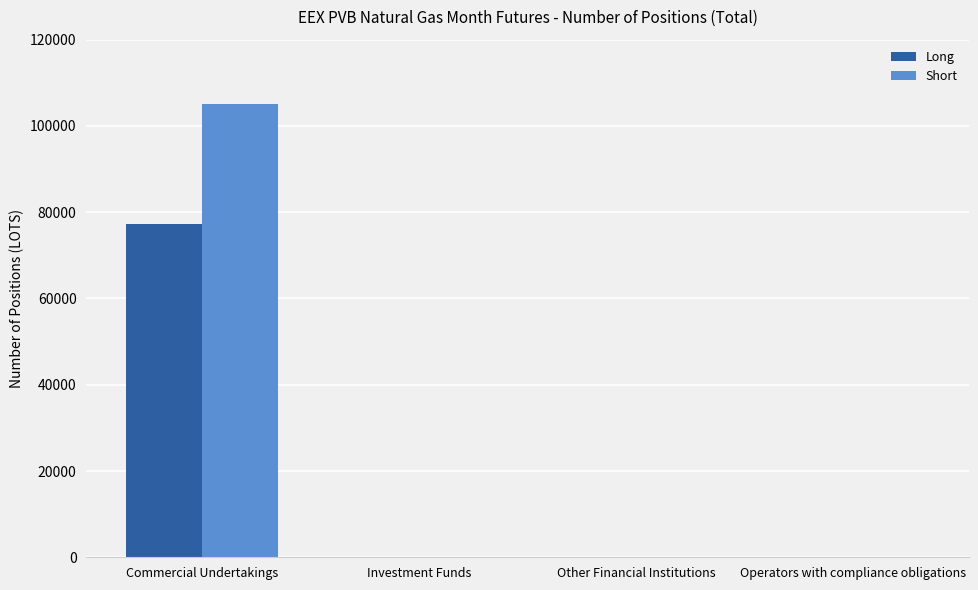

Reading left to right, extract all data points from this chart.

Long: Commercial Undertakings=77160	Investment Funds=0	Other Financial Institutions=0	Operators with compliance obligations=0
Short: Commercial Undertakings=105180	Investment Funds=0	Other Financial Institutions=0	Operators with compliance obligations=0